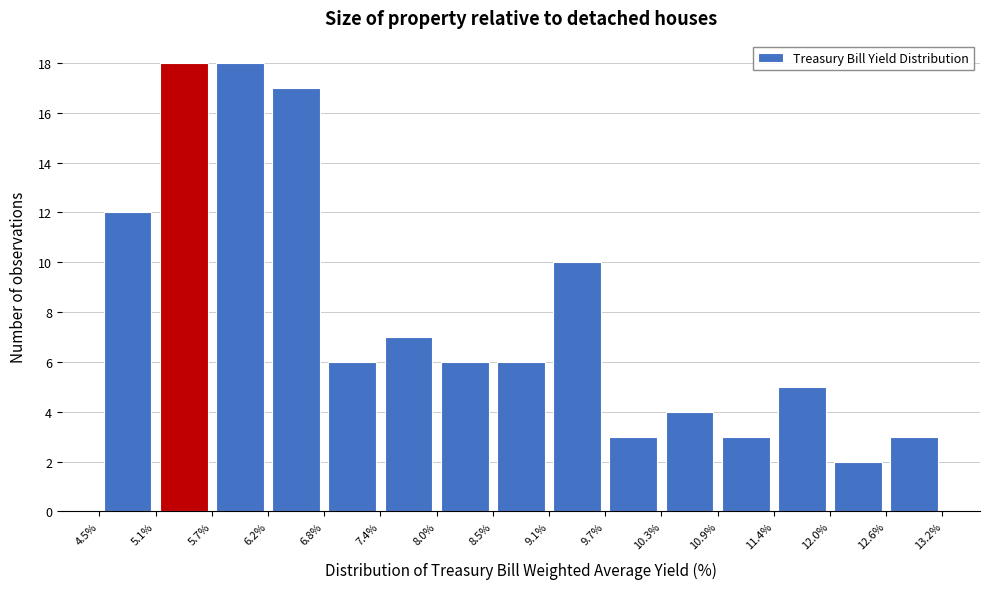

How tall is the bar that spans 10.3% to 10.9% on the x-axis? The values are not printed on the chart, so give them approximately, as read against the axis.

4